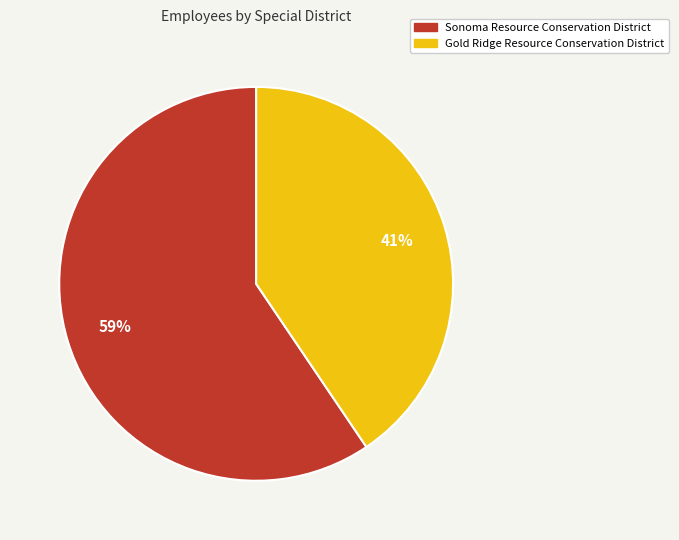

Between Sonoma Resource Conservation District and Gold Ridge Resource Conservation District, which is larger?

Sonoma Resource Conservation District